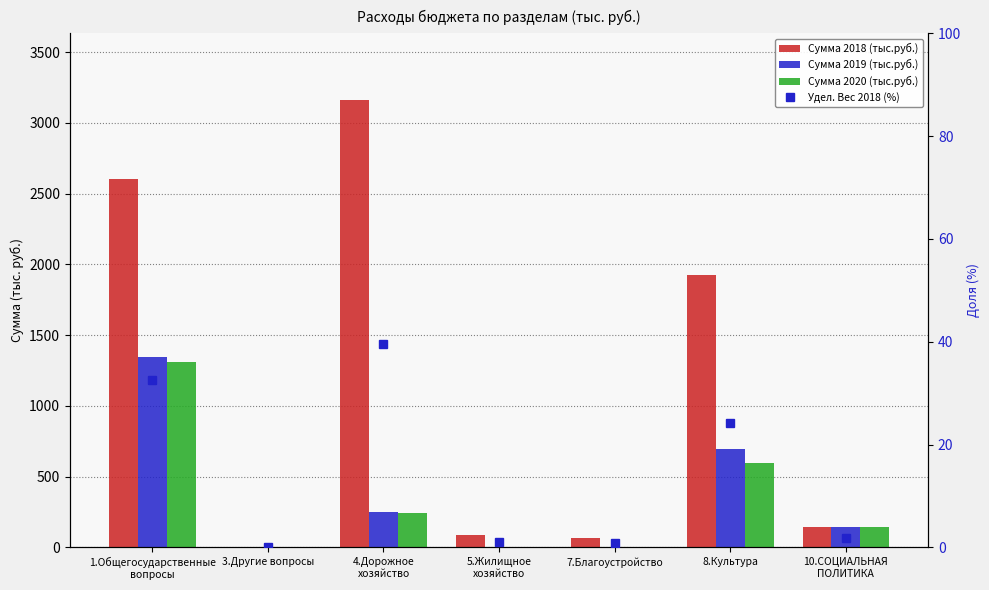

Reading left to right, extract all data points from this chart.

Сумма 2018 (тыс.руб.): 2605.5	1.0	3158.9	87.0	64.2	1926.3	145.0
Сумма 2019 (тыс.руб.): 1345.4	1.0	247.9	0.0	0.0	699.2	145.0
Сумма 2020 (тыс.руб.): 1311.4	1.0	242.2	0.0	0.0	599.2	145.0
Удел. Вес 2018 (%): 32.6	0.0	39.5	1.1	0.8	24.1	1.8